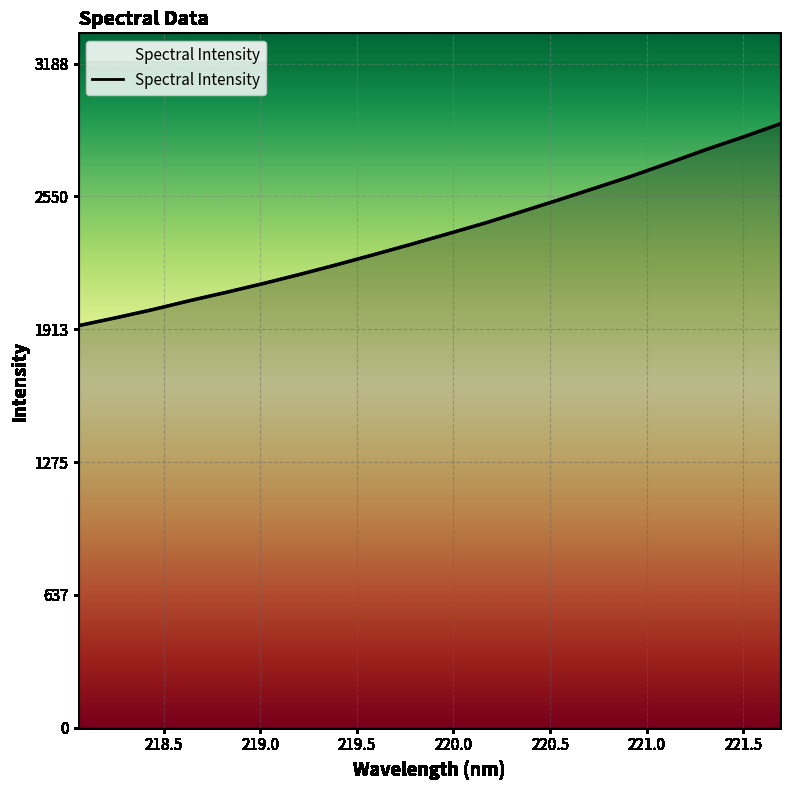

How many distinct data groups are displayed?

1